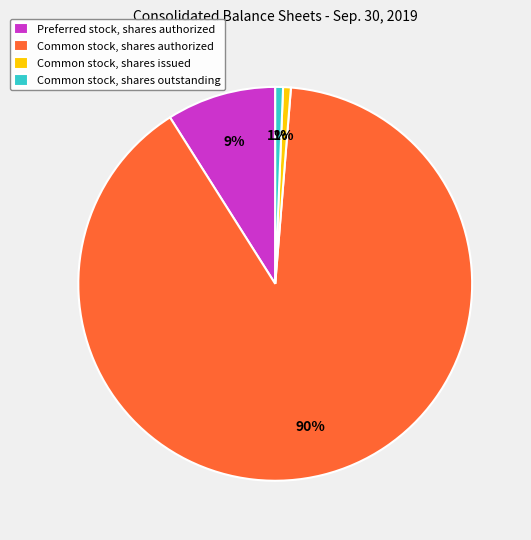

Count the number of slices in the pie.

4